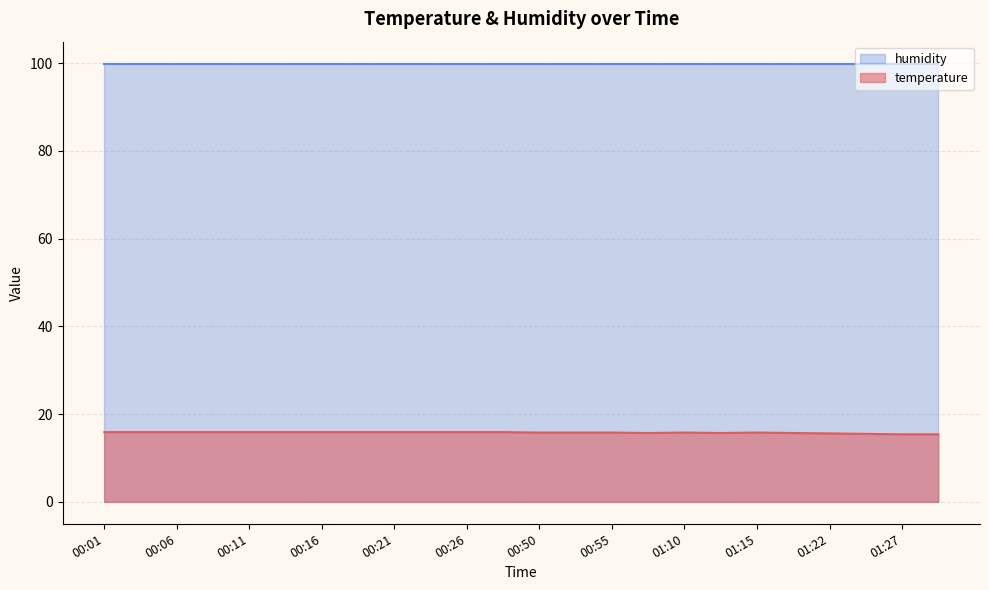

Rank the categories by value from lowest to highest.

01:27, 01:29, 01:24, 01:22, 01:07, 01:12, 01:17, 00:50, 00:52, 00:55, 01:10, 01:15, 00:01, 00:04, 00:06, 00:08, 00:11, 00:13, 00:16, 00:18, 00:21, 00:23, 00:26, 00:28